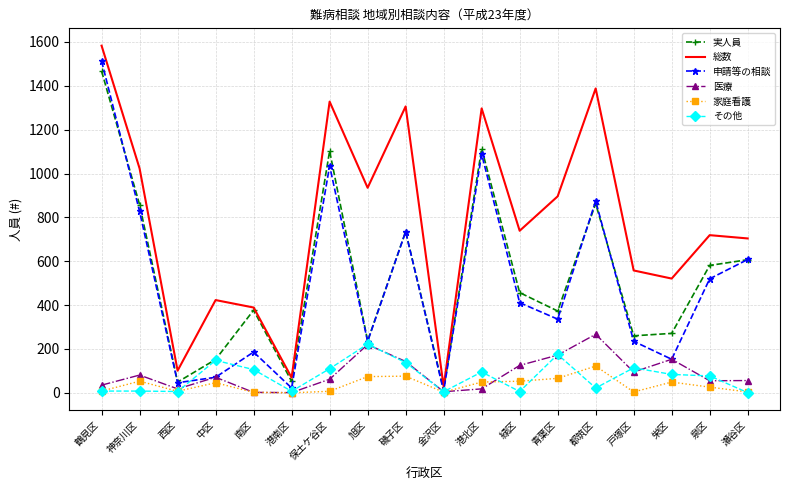

Is the value of 医療 at 旭区 greater than the value of 家庭看護 at 青葉区?

Yes